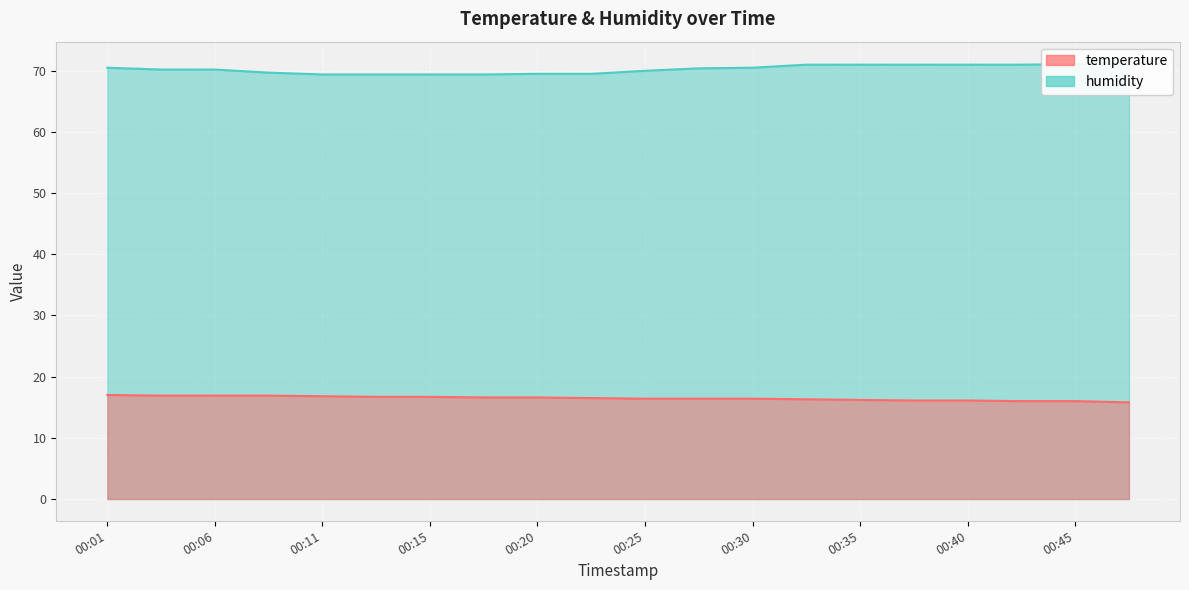

At which category does the chart reach its peak across all series?

00:47